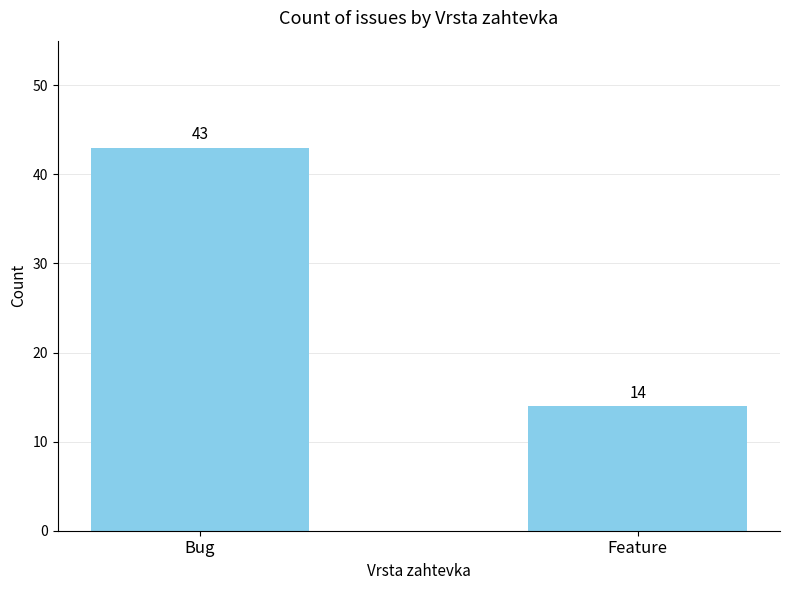

What is the sum of all values?

57